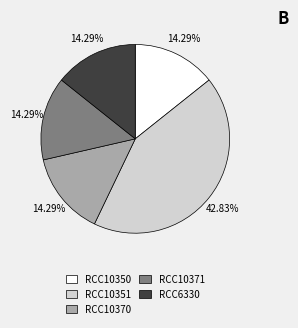

Is there any slice that represents more than half of the pie?

No